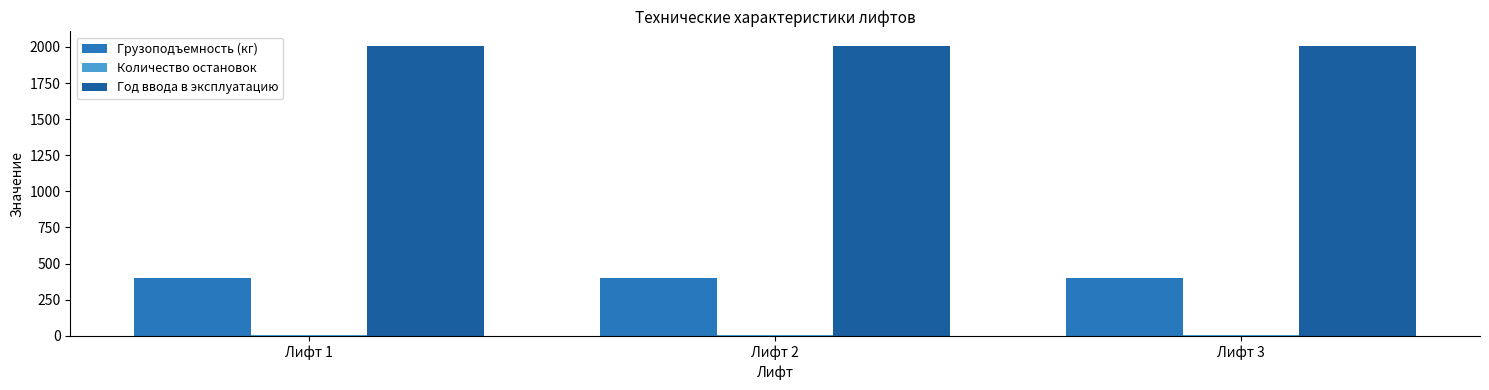

Which series has the largest total across all categories?

Год ввода в эксплуатацию